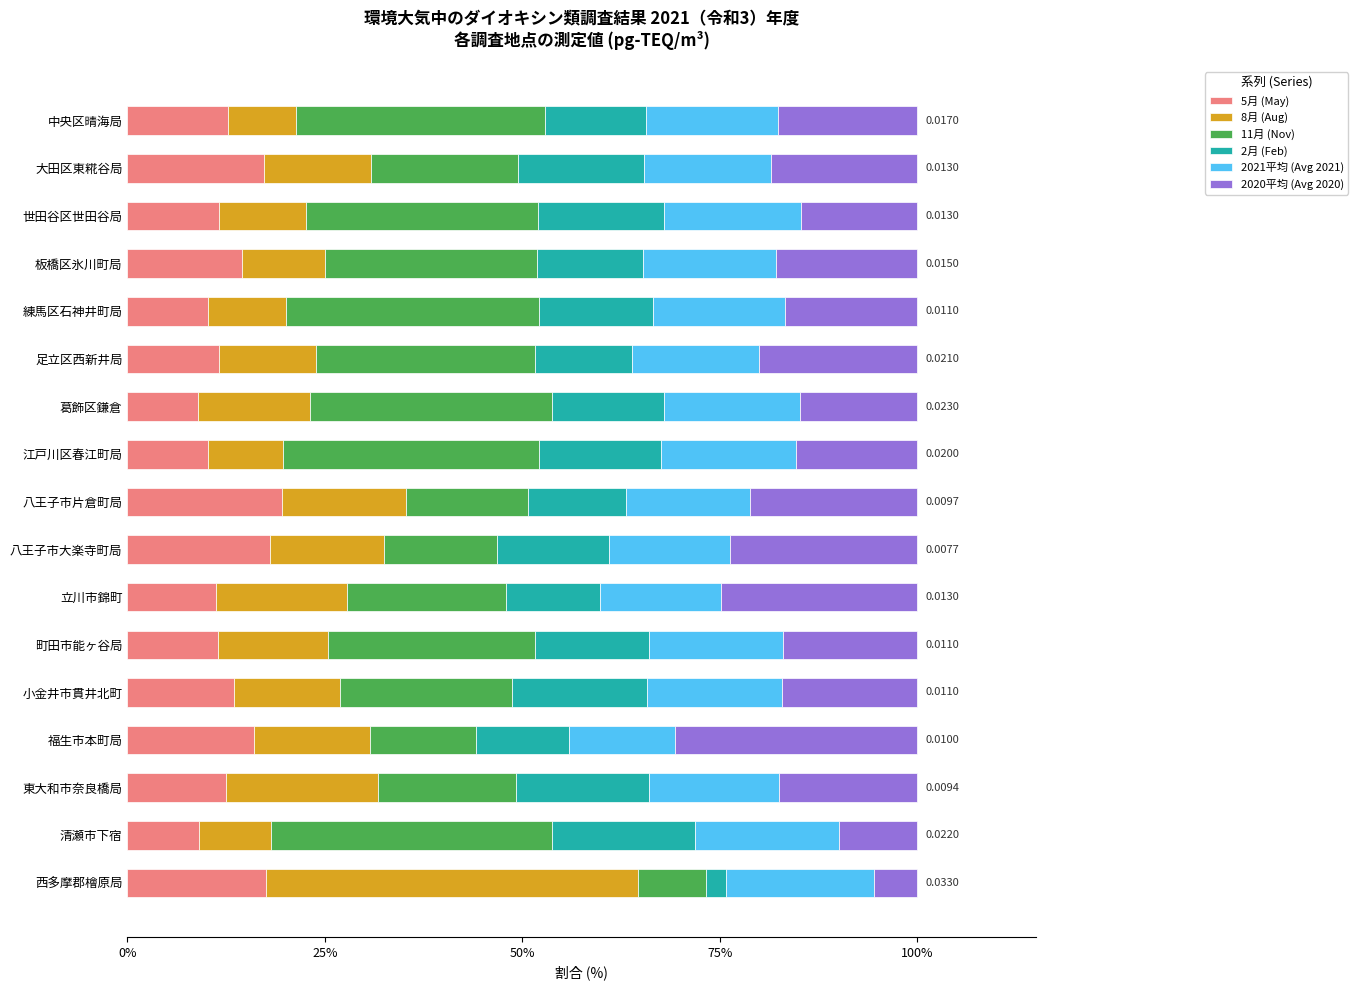

What is the sum of all 5月 (May) values?

226.1